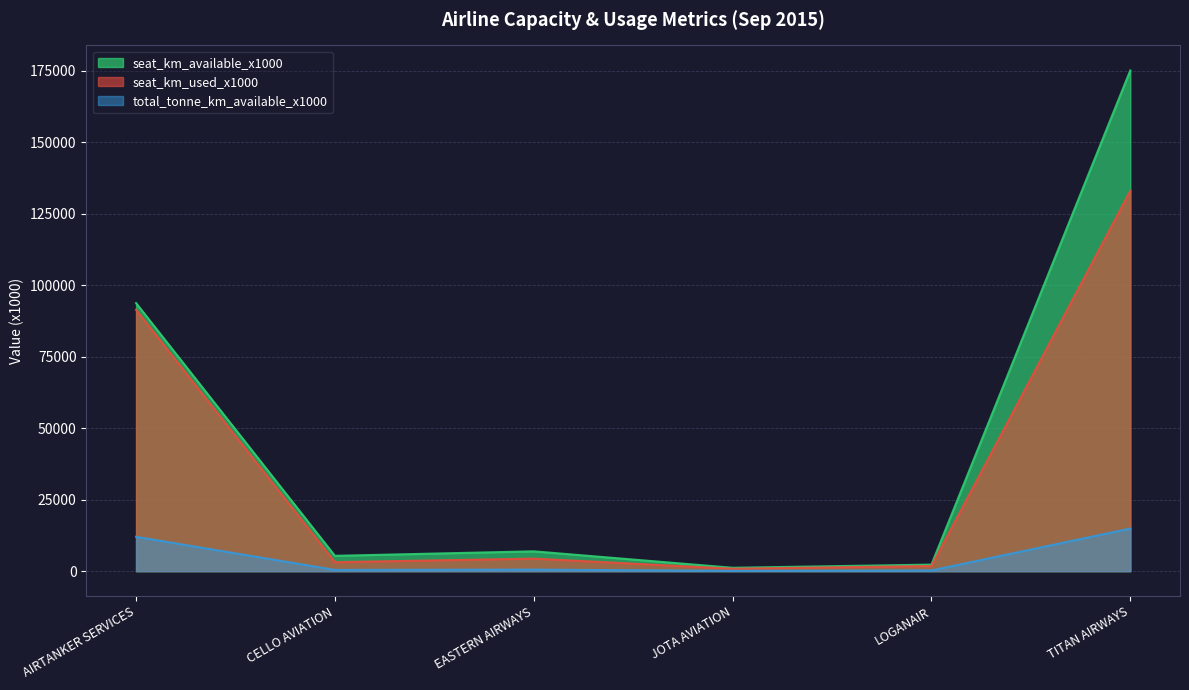

What is the smallest value displayed?

115